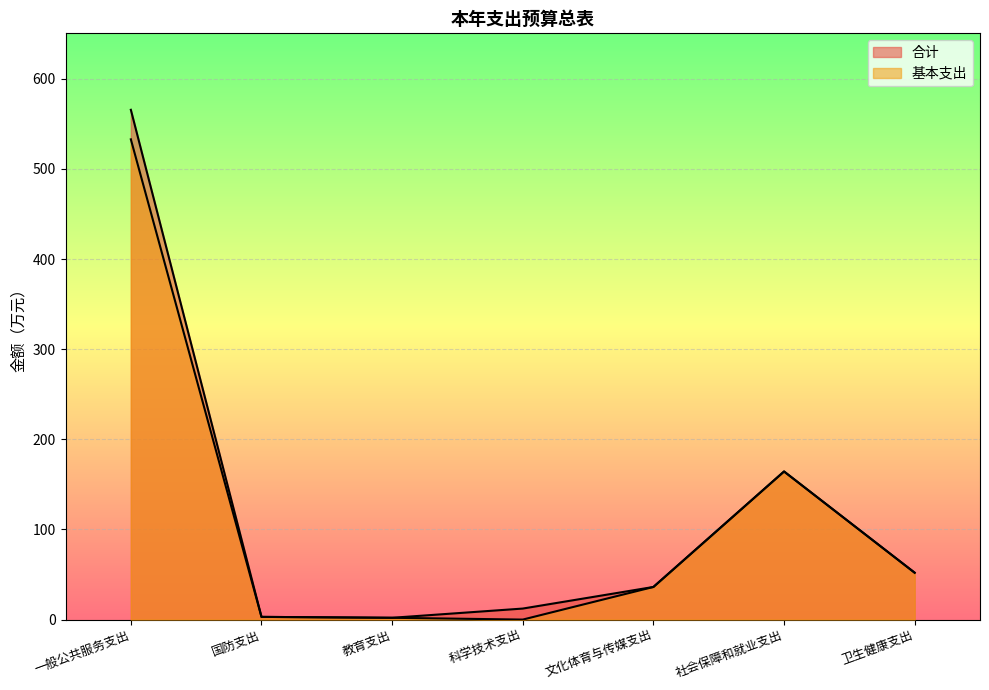

What is the maximum value shown in the chart?

565.6